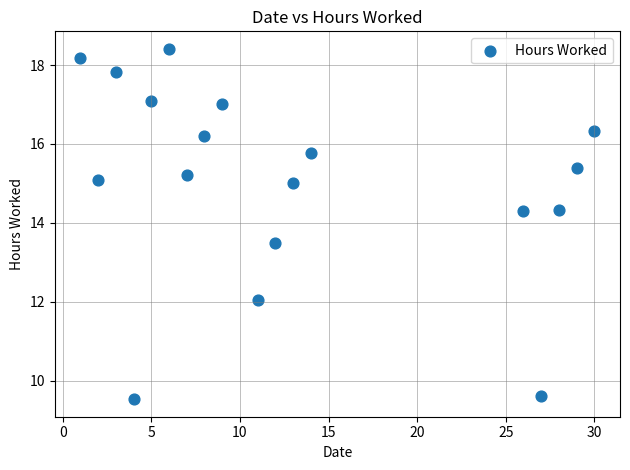

What is the range of X values (max minus min)?

29.0